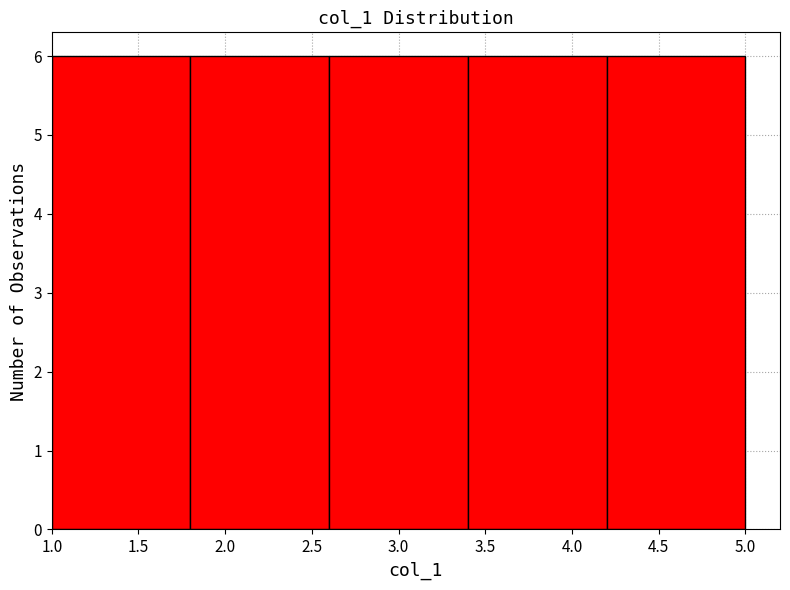

What is the height of the bar covering 1.0 to 1.8 on the x-axis? The values are not printed on the chart, so give them approximately, as read against the axis.

6